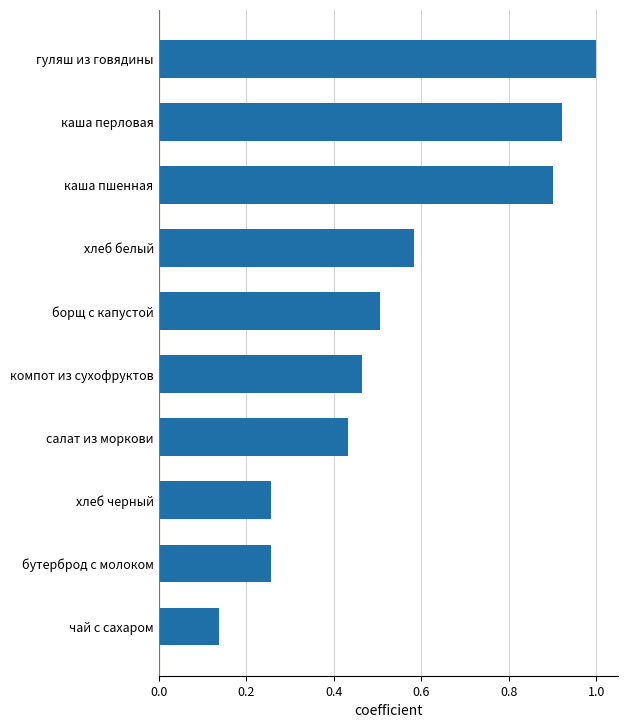

What is the change in value from бутерброд с молоком to каша пшенная?

+0.6